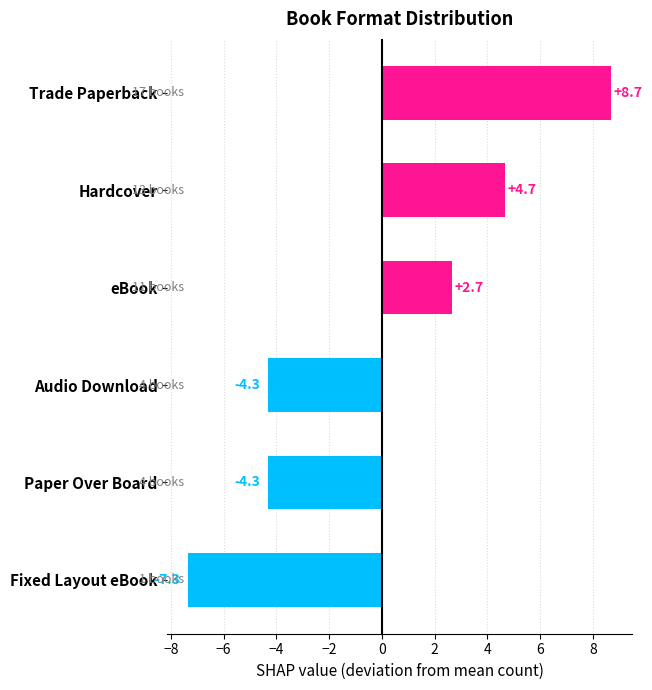

Which has a higher value, Fixed Layout eBook or Paper Over Board?

Paper Over Board